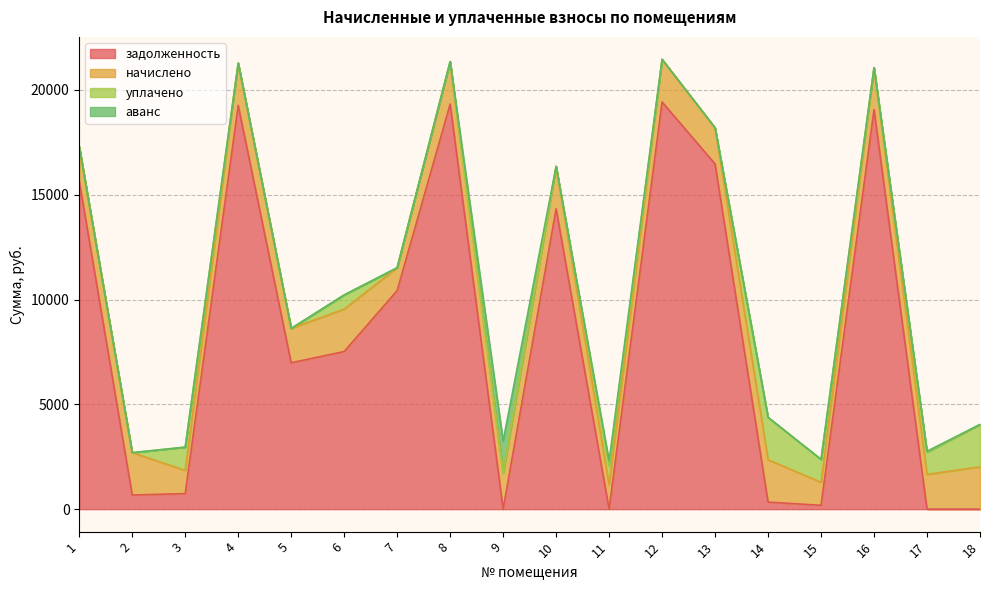

What is the spread (max minus min) of values at 9?

1923.6